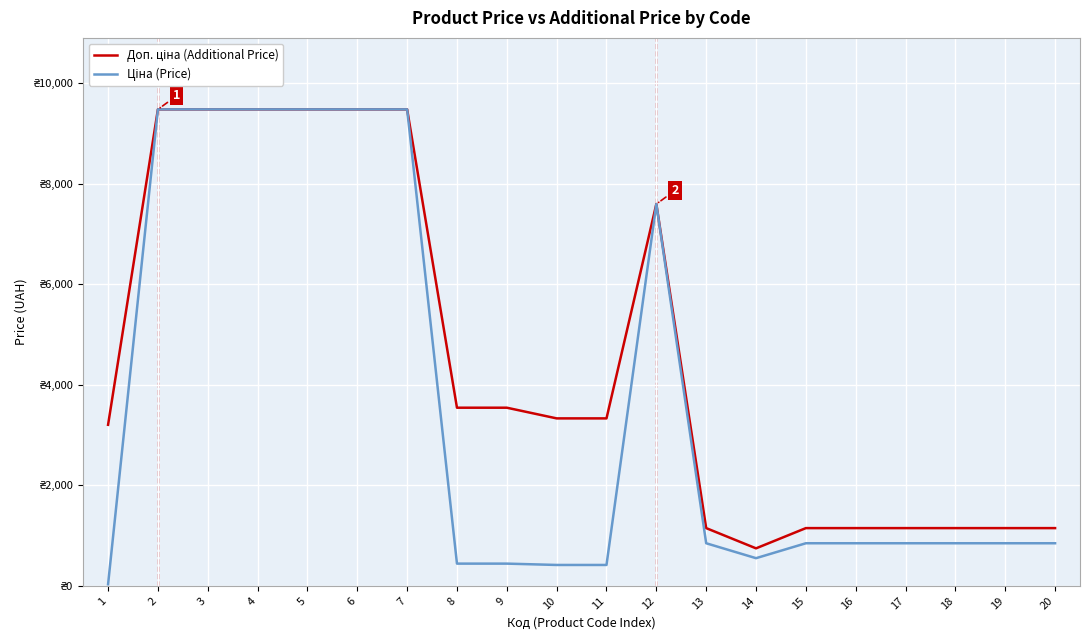

What is the difference between the highest and lowest values at 18?

301.3